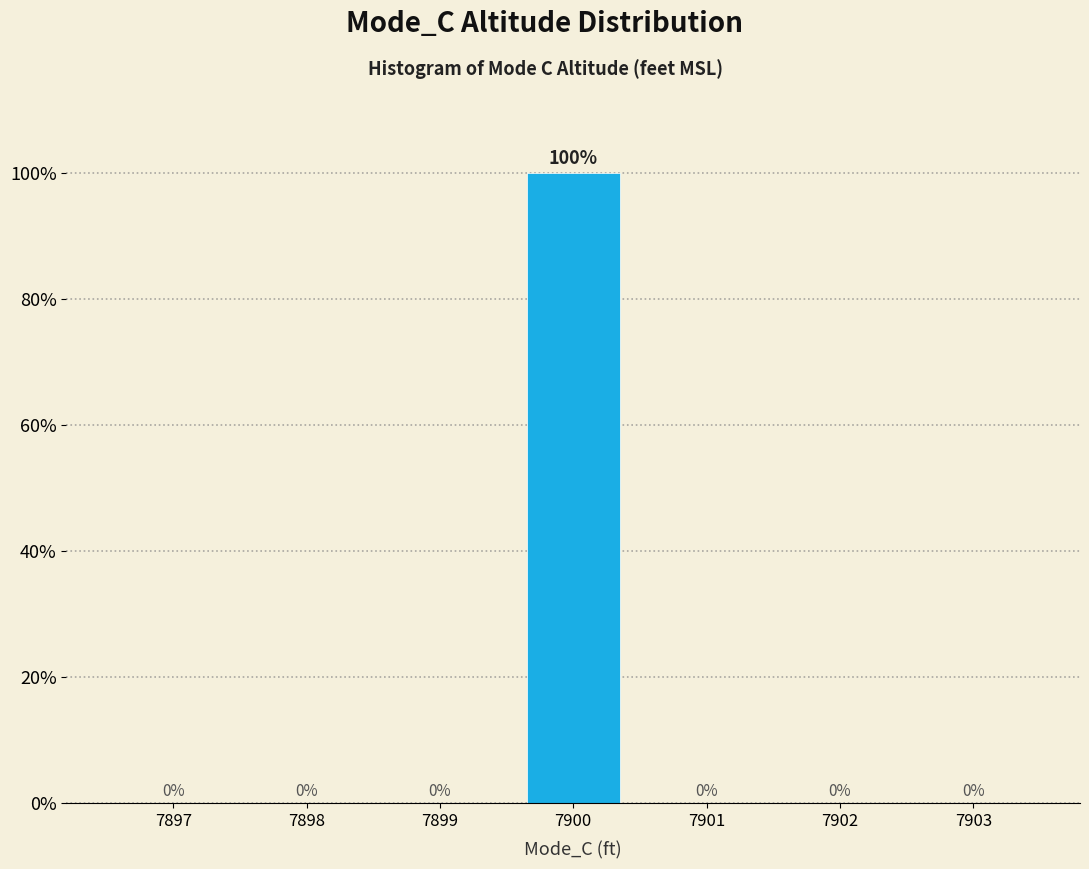

Reading left to right, extract all data points from this chart.

7897=0	7898=0	7899=0	7900=100	7901=0	7902=0	7903=0